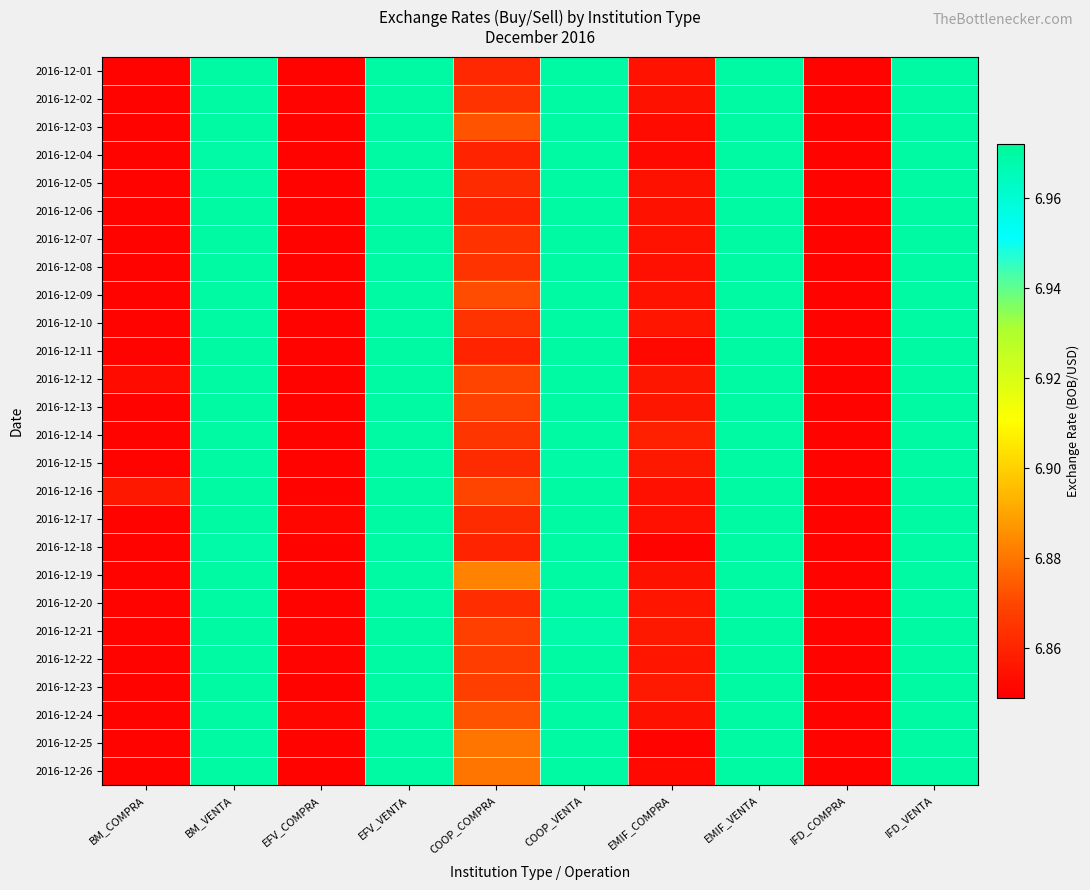

Reading left to right, extract all data points from this chart.

2016-12-01: BM_COMPRA=6.9	BM_VENTA=7.0	EFV_COMPRA=6.9	EFV_VENTA=7.0	COOP_COMPRA=6.9	COOP_VENTA=7.0	EMIF_COMPRA=6.9	EMIF_VENTA=7.0	IFD_COMPRA=6.8	IFD_VENTA=7.0
2016-12-02: BM_COMPRA=6.9	BM_VENTA=7.0	EFV_COMPRA=6.9	EFV_VENTA=7.0	COOP_COMPRA=6.9	COOP_VENTA=7.0	EMIF_COMPRA=6.9	EMIF_VENTA=7.0	IFD_COMPRA=6.8	IFD_VENTA=7.0
2016-12-03: BM_COMPRA=6.8	BM_VENTA=7.0	EFV_COMPRA=6.8	EFV_VENTA=7.0	COOP_COMPRA=6.9	COOP_VENTA=7.0	EMIF_COMPRA=6.9	EMIF_VENTA=7.0	IFD_COMPRA=6.8	IFD_VENTA=7.0
2016-12-04: BM_COMPRA=6.8	BM_VENTA=7.0	EFV_COMPRA=6.8	EFV_VENTA=7.0	COOP_COMPRA=6.9	COOP_VENTA=7.0	EMIF_COMPRA=6.9	EMIF_VENTA=7.0	IFD_COMPRA=6.8	IFD_VENTA=7.0
2016-12-05: BM_COMPRA=6.9	BM_VENTA=7.0	EFV_COMPRA=6.9	EFV_VENTA=7.0	COOP_COMPRA=6.9	COOP_VENTA=7.0	EMIF_COMPRA=6.9	EMIF_VENTA=7.0	IFD_COMPRA=6.8	IFD_VENTA=7.0
2016-12-06: BM_COMPRA=6.9	BM_VENTA=7.0	EFV_COMPRA=6.9	EFV_VENTA=7.0	COOP_COMPRA=6.9	COOP_VENTA=7.0	EMIF_COMPRA=6.9	EMIF_VENTA=7.0	IFD_COMPRA=6.8	IFD_VENTA=7.0
2016-12-07: BM_COMPRA=6.9	BM_VENTA=7.0	EFV_COMPRA=6.9	EFV_VENTA=7.0	COOP_COMPRA=6.9	COOP_VENTA=7.0	EMIF_COMPRA=6.9	EMIF_VENTA=7.0	IFD_COMPRA=6.8	IFD_VENTA=7.0
2016-12-08: BM_COMPRA=6.9	BM_VENTA=7.0	EFV_COMPRA=6.9	EFV_VENTA=7.0	COOP_COMPRA=6.9	COOP_VENTA=7.0	EMIF_COMPRA=6.9	EMIF_VENTA=7.0	IFD_COMPRA=6.8	IFD_VENTA=7.0
2016-12-09: BM_COMPRA=6.9	BM_VENTA=7.0	EFV_COMPRA=6.9	EFV_VENTA=7.0	COOP_COMPRA=6.9	COOP_VENTA=7.0	EMIF_COMPRA=6.9	EMIF_VENTA=7.0	IFD_COMPRA=6.8	IFD_VENTA=7.0
2016-12-10: BM_COMPRA=6.8	BM_VENTA=7.0	EFV_COMPRA=6.9	EFV_VENTA=7.0	COOP_COMPRA=6.9	COOP_VENTA=7.0	EMIF_COMPRA=6.9	EMIF_VENTA=7.0	IFD_COMPRA=6.8	IFD_VENTA=7.0
2016-12-11: BM_COMPRA=6.8	BM_VENTA=7.0	EFV_COMPRA=6.8	EFV_VENTA=7.0	COOP_COMPRA=6.9	COOP_VENTA=7.0	EMIF_COMPRA=6.9	EMIF_VENTA=7.0	IFD_COMPRA=6.8	IFD_VENTA=7.0
2016-12-12: BM_COMPRA=6.9	BM_VENTA=7.0	EFV_COMPRA=6.9	EFV_VENTA=7.0	COOP_COMPRA=6.9	COOP_VENTA=7.0	EMIF_COMPRA=6.9	EMIF_VENTA=7.0	IFD_COMPRA=6.8	IFD_VENTA=7.0
2016-12-13: BM_COMPRA=6.9	BM_VENTA=7.0	EFV_COMPRA=6.9	EFV_VENTA=7.0	COOP_COMPRA=6.9	COOP_VENTA=7.0	EMIF_COMPRA=6.9	EMIF_VENTA=7.0	IFD_COMPRA=6.8	IFD_VENTA=7.0
2016-12-14: BM_COMPRA=6.9	BM_VENTA=7.0	EFV_COMPRA=6.9	EFV_VENTA=7.0	COOP_COMPRA=6.9	COOP_VENTA=7.0	EMIF_COMPRA=6.9	EMIF_VENTA=7.0	IFD_COMPRA=6.8	IFD_VENTA=7.0
2016-12-15: BM_COMPRA=6.9	BM_VENTA=7.0	EFV_COMPRA=6.9	EFV_VENTA=7.0	COOP_COMPRA=6.9	COOP_VENTA=7.0	EMIF_COMPRA=6.9	EMIF_VENTA=7.0	IFD_COMPRA=6.8	IFD_VENTA=7.0
2016-12-16: BM_COMPRA=6.9	BM_VENTA=7.0	EFV_COMPRA=6.8	EFV_VENTA=7.0	COOP_COMPRA=6.9	COOP_VENTA=7.0	EMIF_COMPRA=6.9	EMIF_VENTA=7.0	IFD_COMPRA=6.8	IFD_VENTA=7.0
2016-12-17: BM_COMPRA=6.9	BM_VENTA=7.0	EFV_COMPRA=6.9	EFV_VENTA=7.0	COOP_COMPRA=6.9	COOP_VENTA=7.0	EMIF_COMPRA=6.9	EMIF_VENTA=7.0	IFD_COMPRA=6.8	IFD_VENTA=7.0
2016-12-18: BM_COMPRA=6.8	BM_VENTA=7.0	EFV_COMPRA=6.8	EFV_VENTA=7.0	COOP_COMPRA=6.9	COOP_VENTA=7.0	EMIF_COMPRA=6.9	EMIF_VENTA=7.0	IFD_COMPRA=6.8	IFD_VENTA=7.0
2016-12-19: BM_COMPRA=6.9	BM_VENTA=7.0	EFV_COMPRA=6.9	EFV_VENTA=7.0	COOP_COMPRA=6.9	COOP_VENTA=7.0	EMIF_COMPRA=6.9	EMIF_VENTA=7.0	IFD_COMPRA=6.8	IFD_VENTA=7.0
2016-12-20: BM_COMPRA=6.9	BM_VENTA=7.0	EFV_COMPRA=6.9	EFV_VENTA=7.0	COOP_COMPRA=6.9	COOP_VENTA=7.0	EMIF_COMPRA=6.9	EMIF_VENTA=7.0	IFD_COMPRA=6.8	IFD_VENTA=7.0
2016-12-21: BM_COMPRA=6.9	BM_VENTA=7.0	EFV_COMPRA=6.9	EFV_VENTA=7.0	COOP_COMPRA=6.9	COOP_VENTA=7.0	EMIF_COMPRA=6.9	EMIF_VENTA=7.0	IFD_COMPRA=6.8	IFD_VENTA=7.0
2016-12-22: BM_COMPRA=6.8	BM_VENTA=7.0	EFV_COMPRA=6.9	EFV_VENTA=7.0	COOP_COMPRA=6.9	COOP_VENTA=7.0	EMIF_COMPRA=6.9	EMIF_VENTA=7.0	IFD_COMPRA=6.8	IFD_VENTA=7.0
2016-12-23: BM_COMPRA=6.9	BM_VENTA=7.0	EFV_COMPRA=6.9	EFV_VENTA=7.0	COOP_COMPRA=6.9	COOP_VENTA=7.0	EMIF_COMPRA=6.9	EMIF_VENTA=7.0	IFD_COMPRA=6.8	IFD_VENTA=7.0
2016-12-24: BM_COMPRA=6.9	BM_VENTA=7.0	EFV_COMPRA=6.9	EFV_VENTA=7.0	COOP_COMPRA=6.9	COOP_VENTA=7.0	EMIF_COMPRA=6.9	EMIF_VENTA=7.0	IFD_COMPRA=6.8	IFD_VENTA=7.0
2016-12-25: BM_COMPRA=6.8	BM_VENTA=7.0	EFV_COMPRA=6.8	EFV_VENTA=7.0	COOP_COMPRA=6.9	COOP_VENTA=7.0	EMIF_COMPRA=6.8	EMIF_VENTA=7.0	IFD_COMPRA=6.8	IFD_VENTA=7.0
2016-12-26: BM_COMPRA=6.8	BM_VENTA=7.0	EFV_COMPRA=6.8	EFV_VENTA=7.0	COOP_COMPRA=6.9	COOP_VENTA=7.0	EMIF_COMPRA=6.9	EMIF_VENTA=7.0	IFD_COMPRA=6.8	IFD_VENTA=7.0